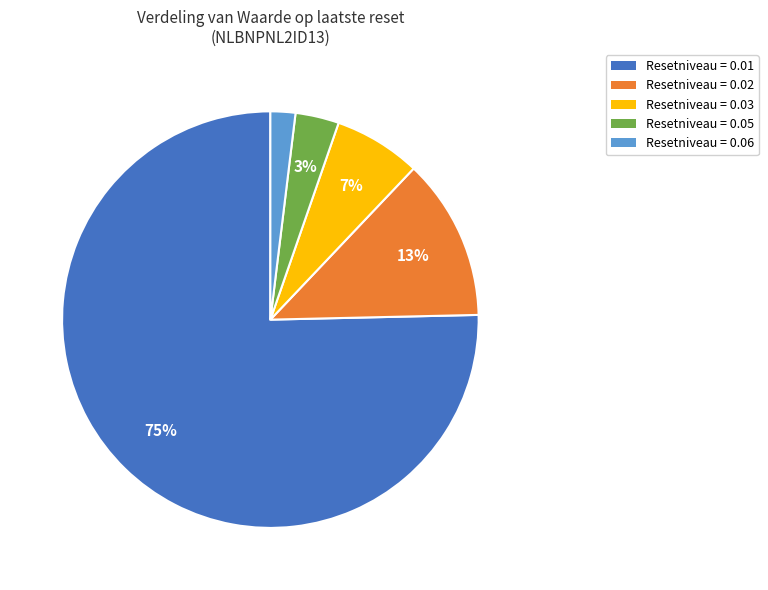

To the nearest percent, what is the difference between the largest and smallest slice percentages?

73%